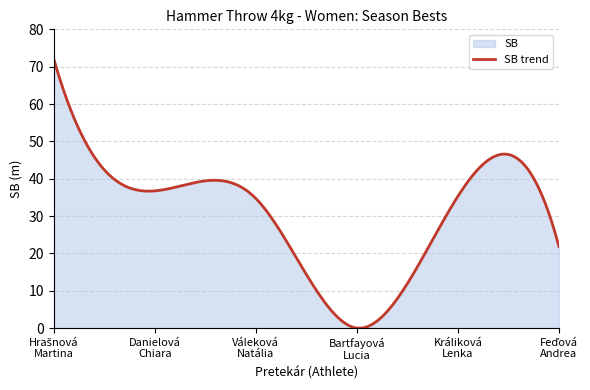

Which category has the highest value across all series?

Hrašnová
Martina